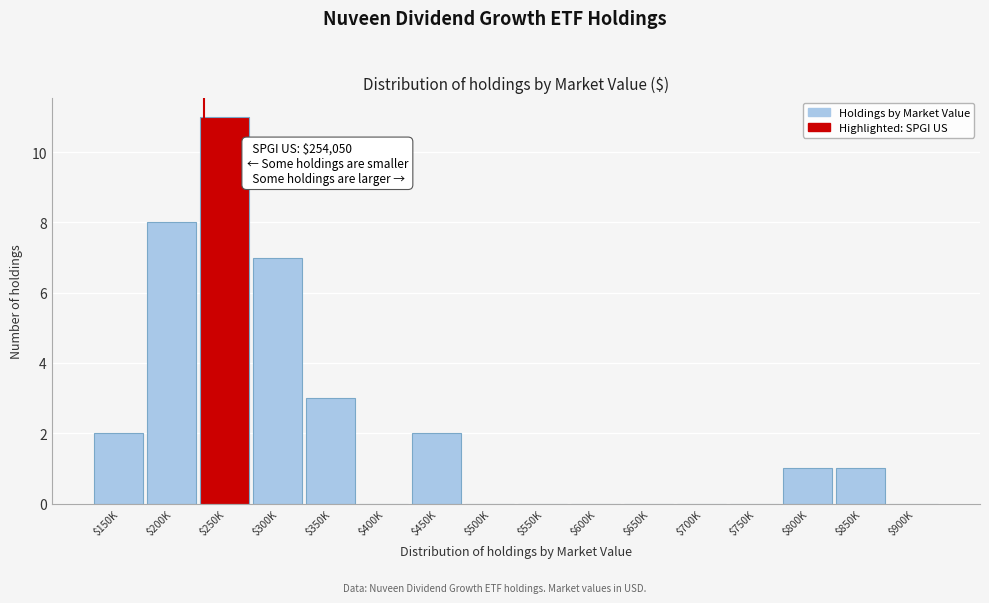

The chart shows a value of 0 at $600K. True or false?

True